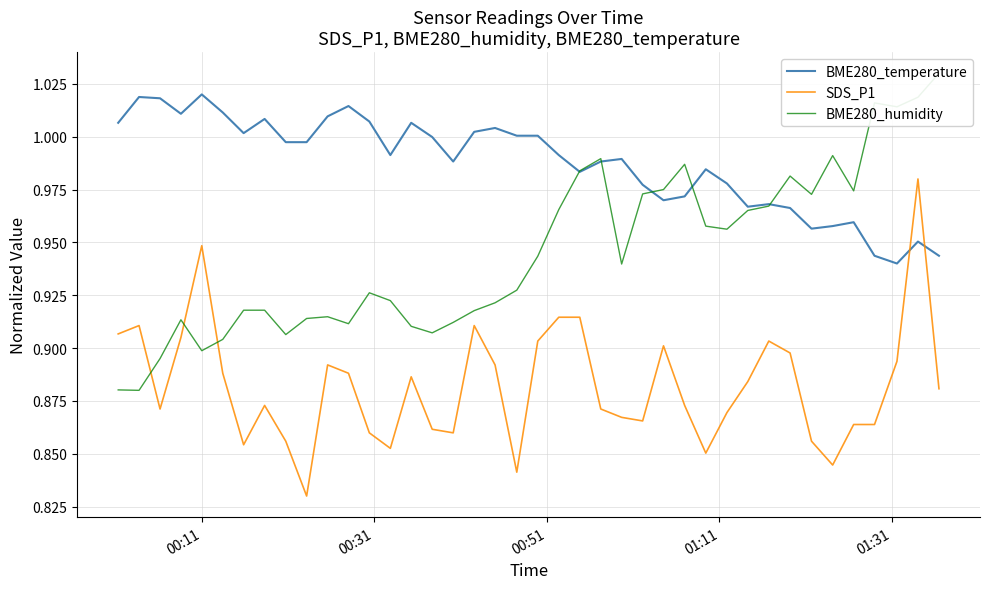

After their last crossing, which series has the higher values: SDS_P1 or BME280_temperature?

BME280_temperature